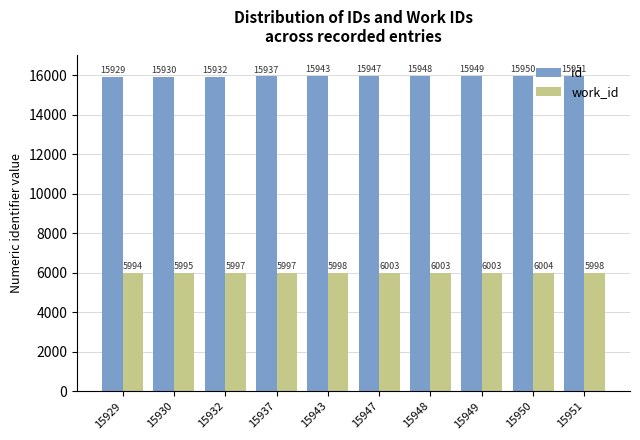

What value does the work_id series have at 15947?

6003